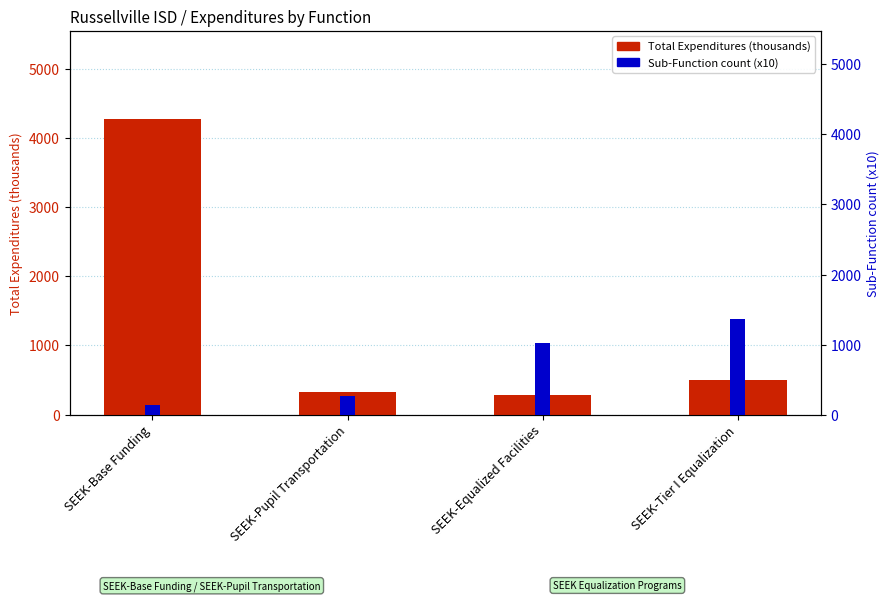

List the labels in order of Sub-Function count (x10) value, smallest first.

SEEK-Base Funding, SEEK-Pupil Transportation, SEEK-Equalized Facilities, SEEK-Tier I Equalization